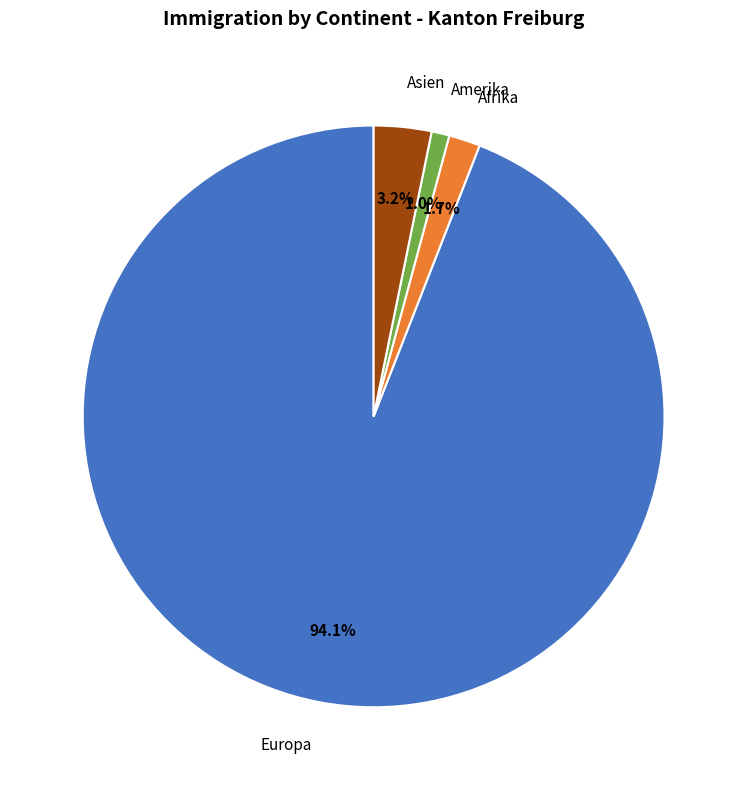

To the nearest percent, what portion does Afrika represent?

2%